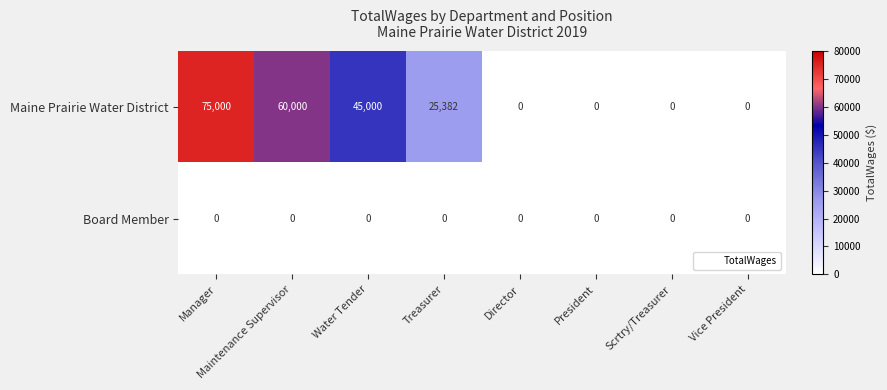

At how many categories does at least one series exceed 51670?

2